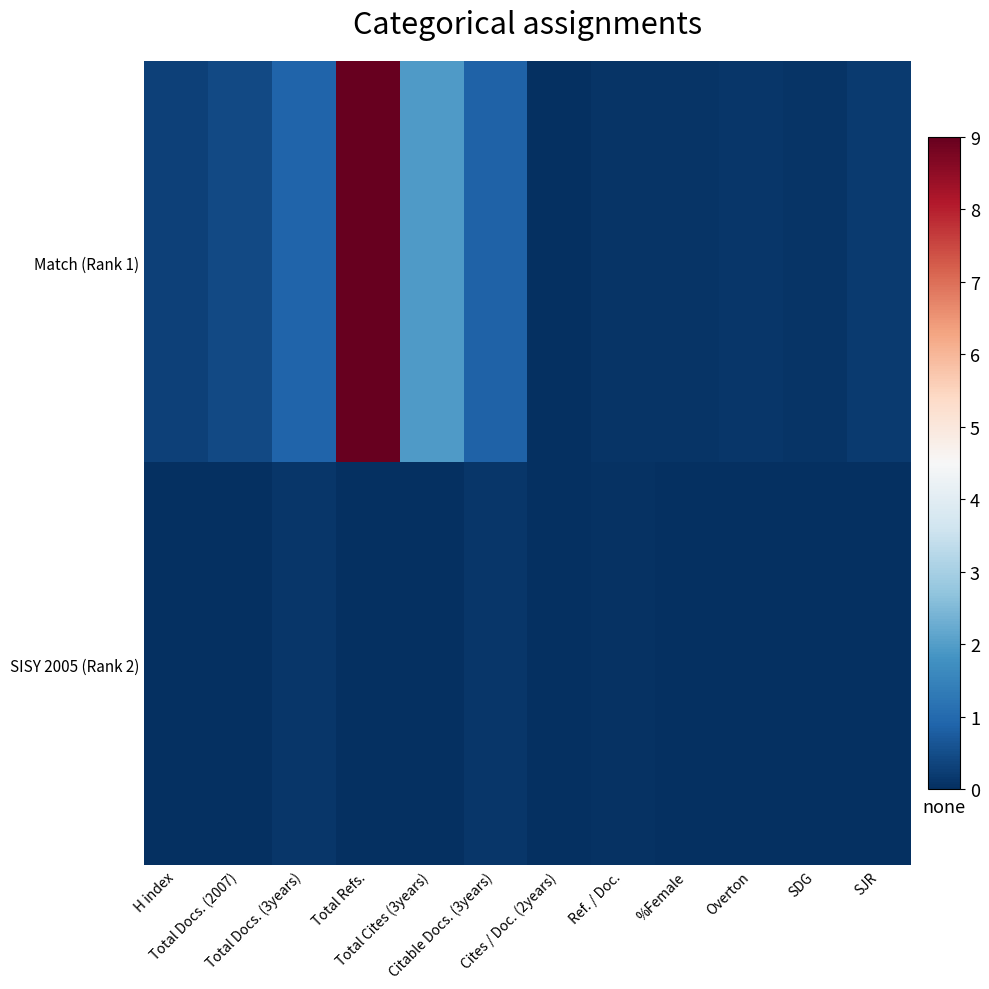

Between Total Refs. and H index, which is larger?

Total Refs.